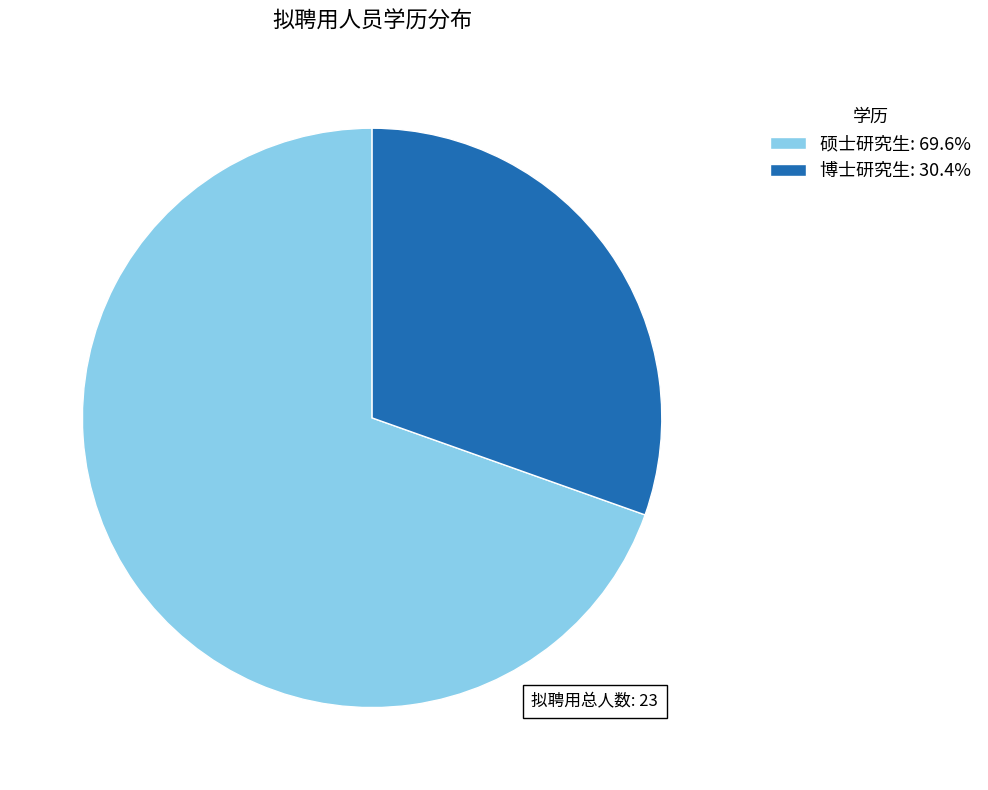

Approximately how many times larger is the value at 博士研究生: 30.4% compared to 硕士研究生: 69.6%?

0.4